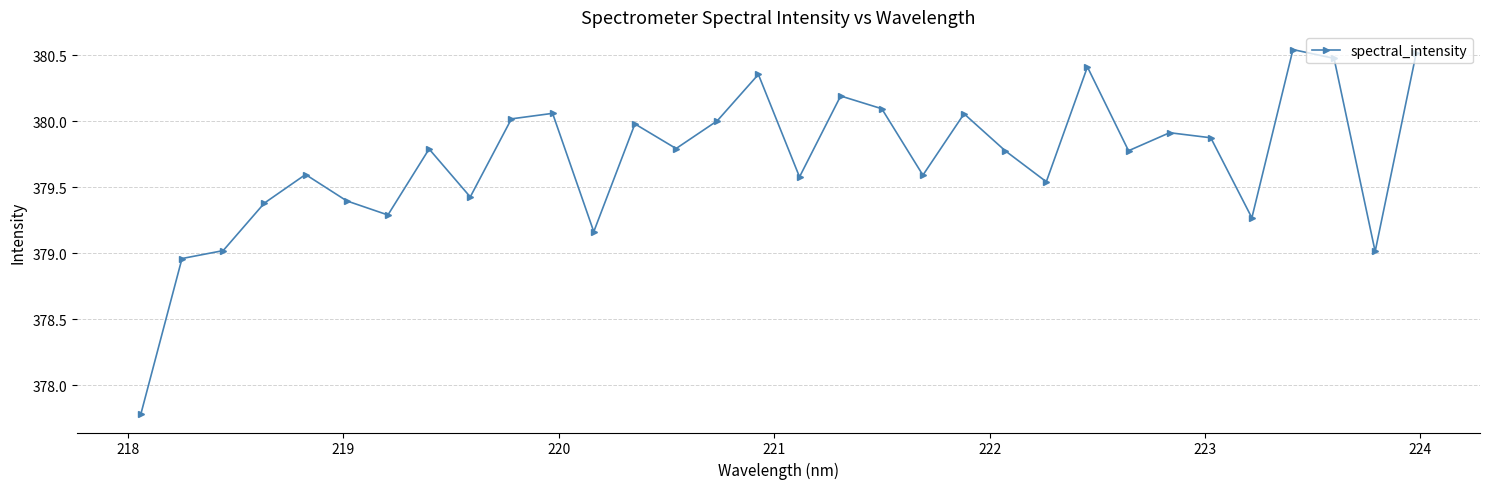

What is the difference between the maximum and minimum values?

2.8